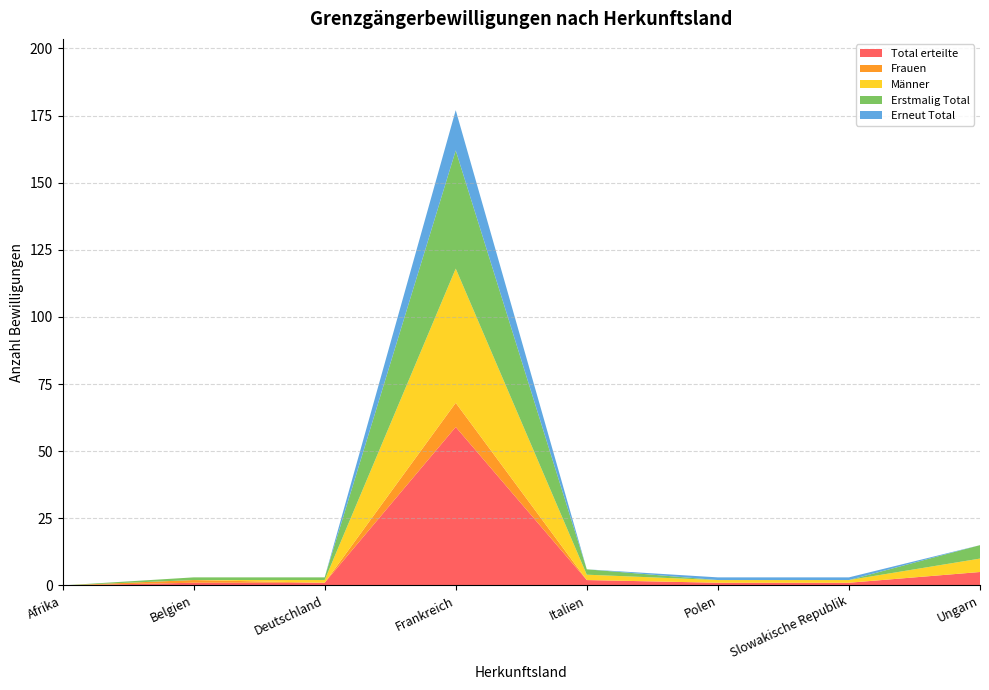

Reading left to right, transcribe all the data shown in this chart.

Total erteilte: 0	1	1	59	2	1	1	5
Frauen: 0	1	0	9	0	0	0	0
Männer: 0	0	1	50	2	1	1	5
Erstmalig Total: 0	1	1	44	2	0	0	5
Erneut Total: 0	0	0	15	0	1	1	0